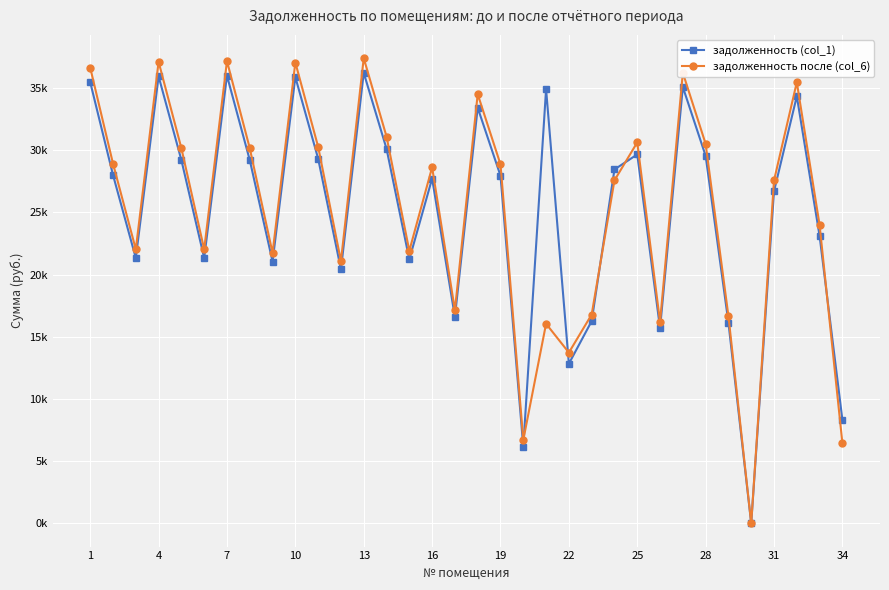

List the series in order of their peak value, highest first.

задолженность после (col_6), задолженность (col_1)